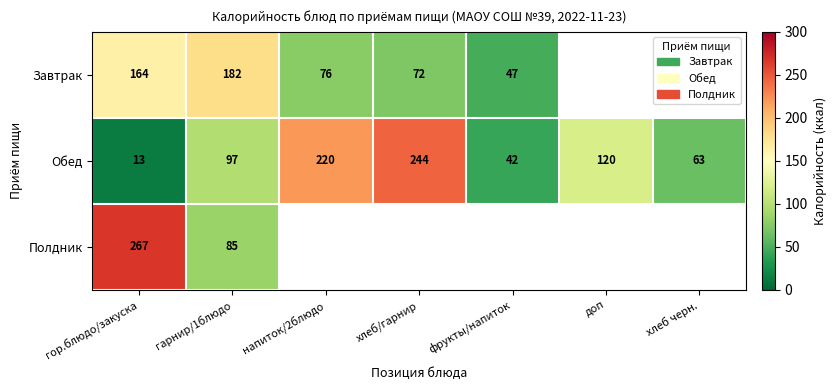

At which category is the sum across all series the highest?

гор.блюдо/закуска